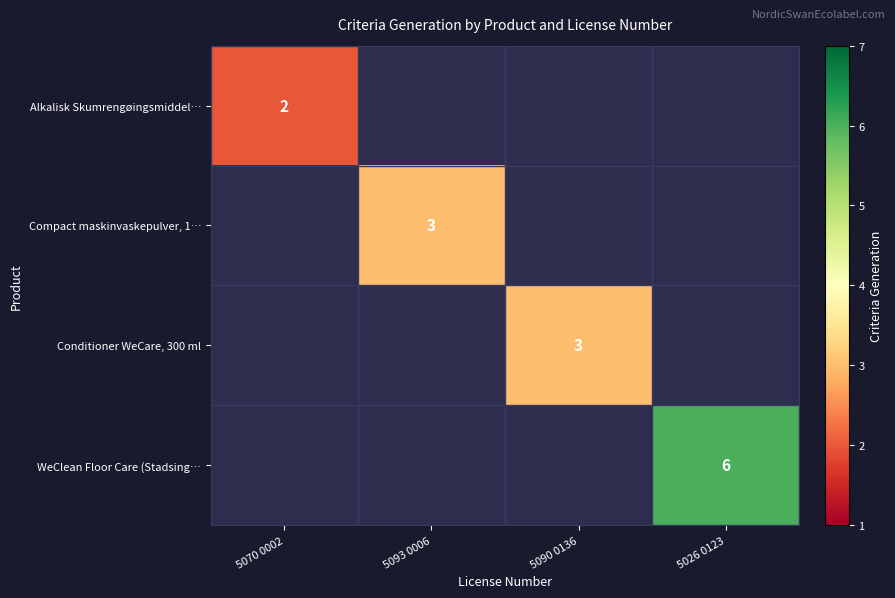

At how many categories does at least one series exceed 5?

1